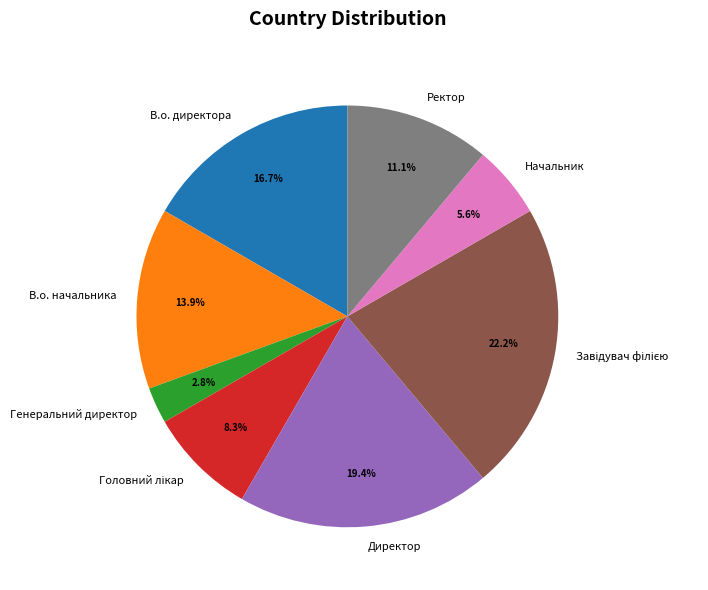

To the nearest percent, what is the difference between the В.о. начальника and Генеральний директор slice percentages?

11%